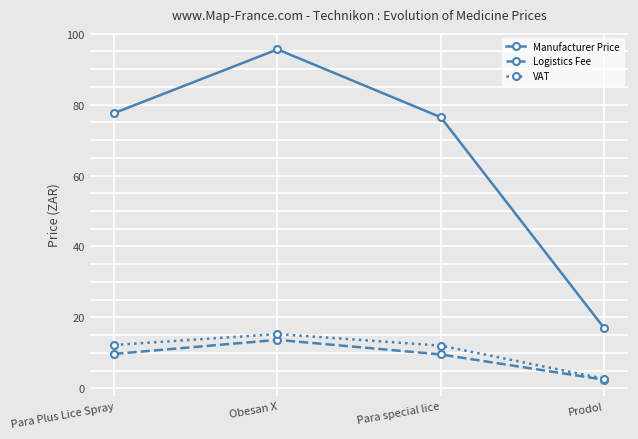

At which category does the chart reach its minimum across all series?

Prodol